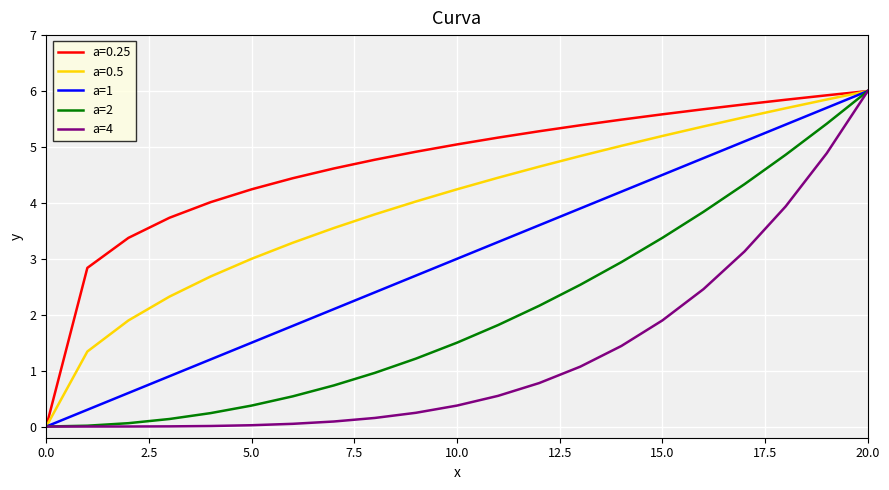

What is the maximum value shown in the chart?

6.0